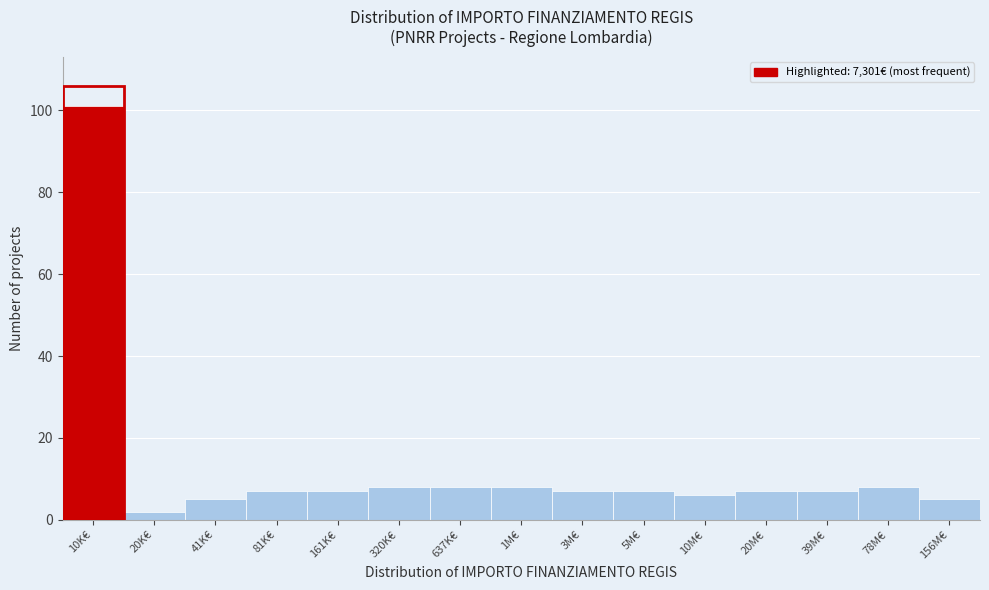

Reading right to left, what are all the values shown in this chart?

156M€=5	78M€=8	39M€=7	20M€=7	10M€=6	5M€=7	3M€=7	1M€=8	637K€=8	320K€=8	161K€=7	81K€=7	41K€=5	20K€=2	10K€=101